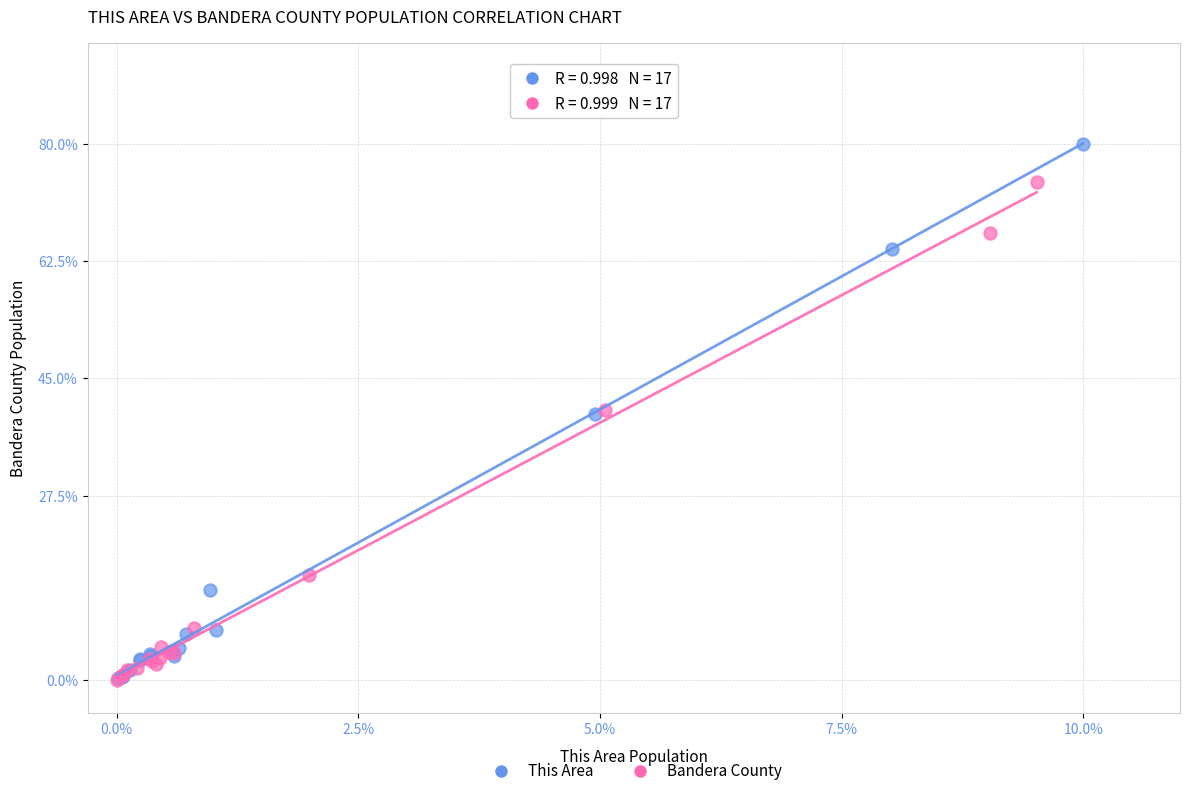

Which series contains the highest Y value?

This Area